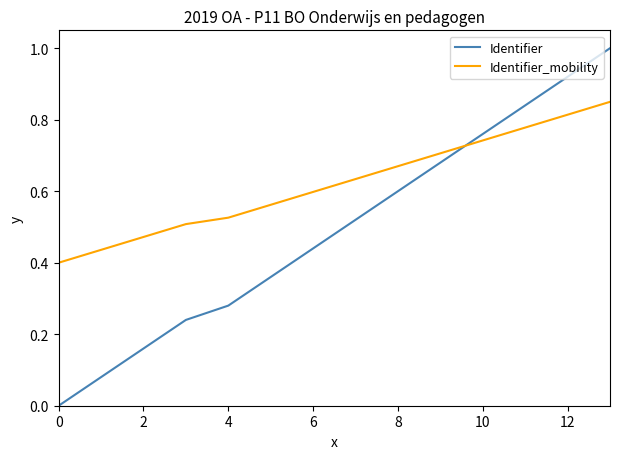

Which series has the largest total across all categories?

Identifier_mobility